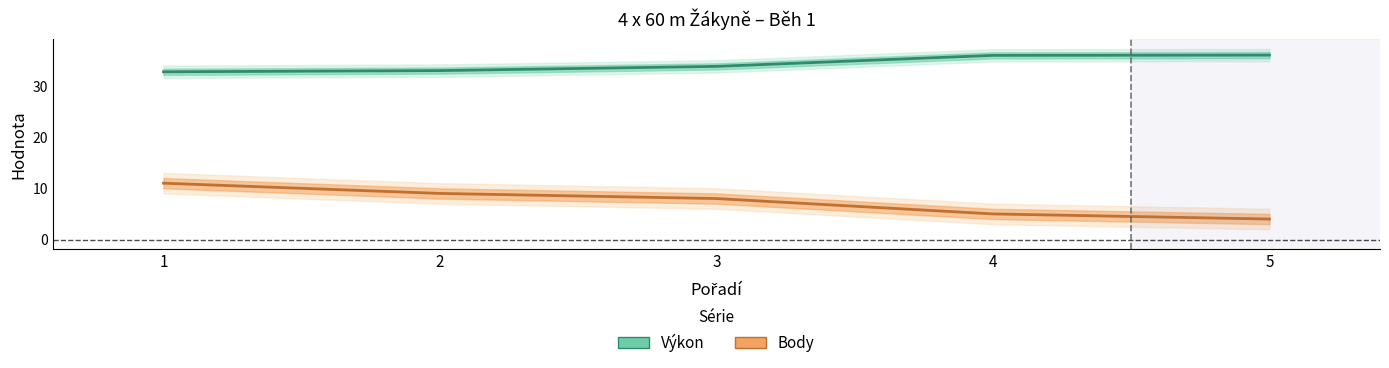

How many categories are shown in the chart?

5